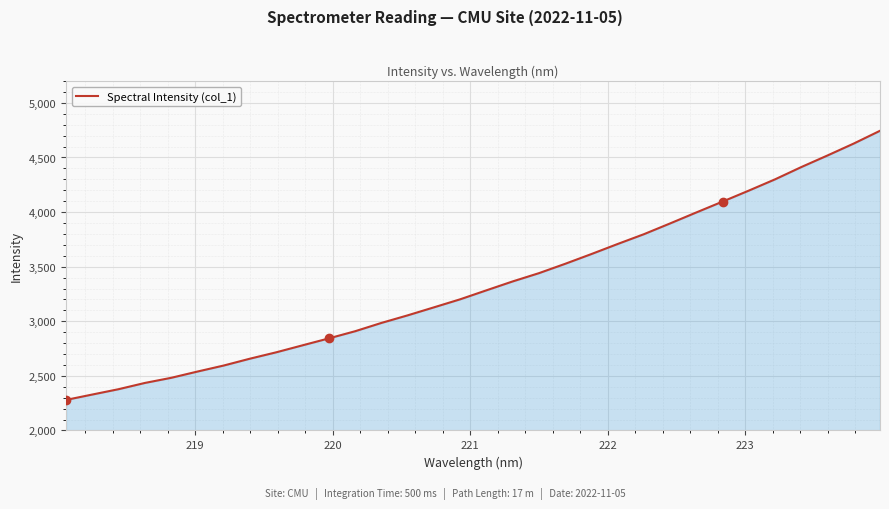

What is the minimum value shown in the chart?

2279.8